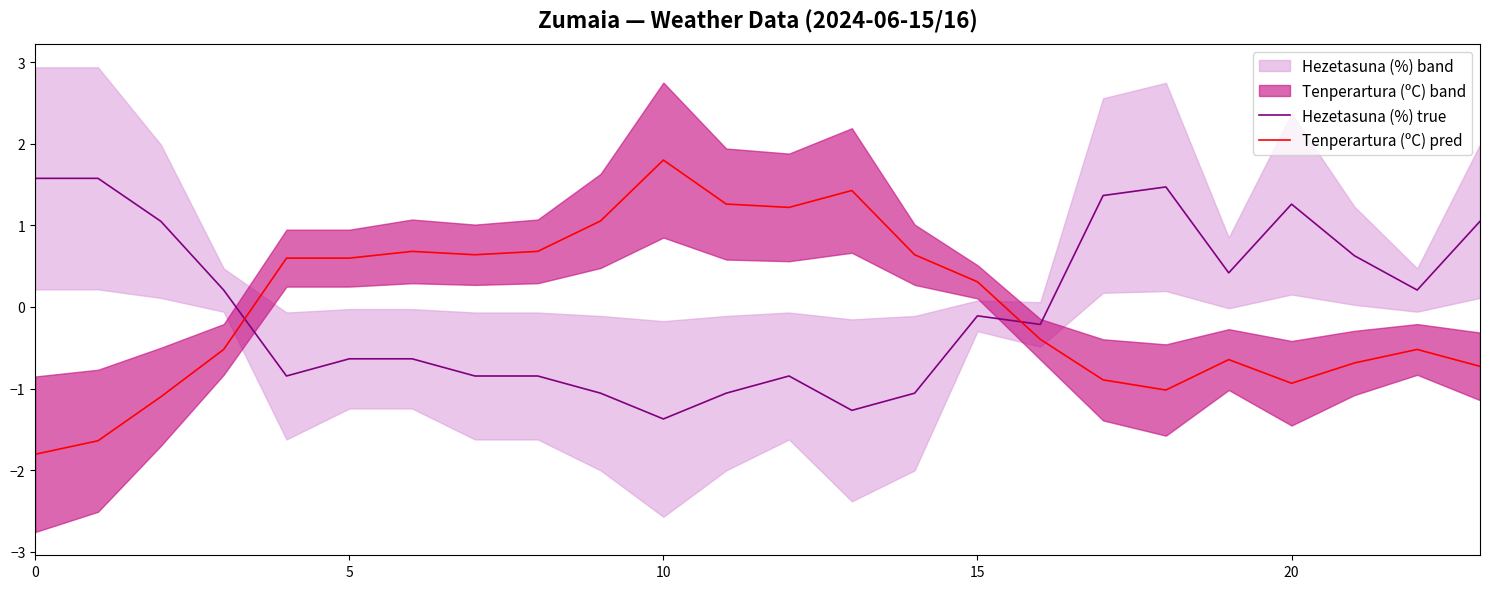

What is the total value across all series at 14?

-0.4